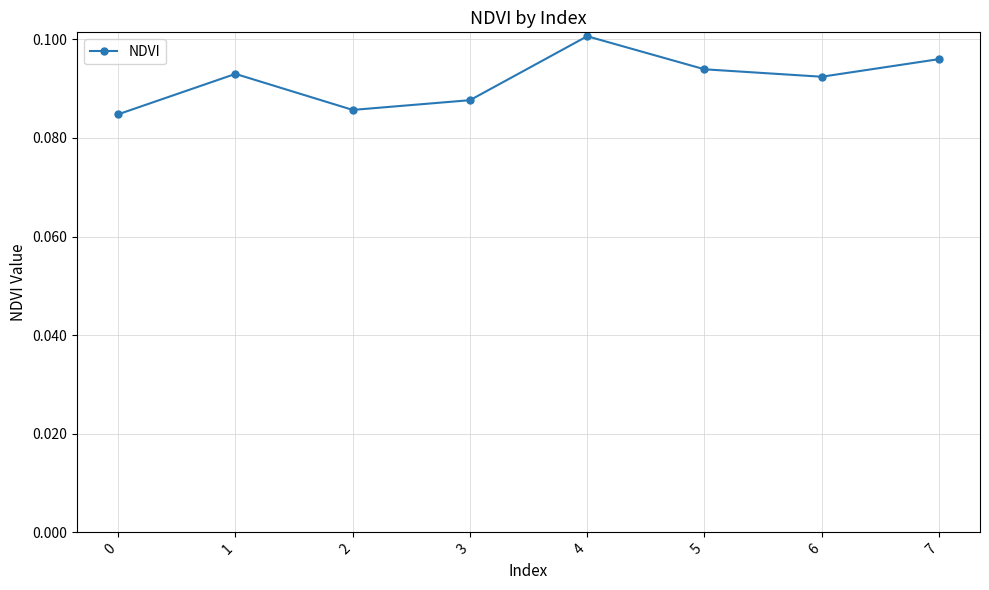

The value at 4 is 0.1. True or false?

True